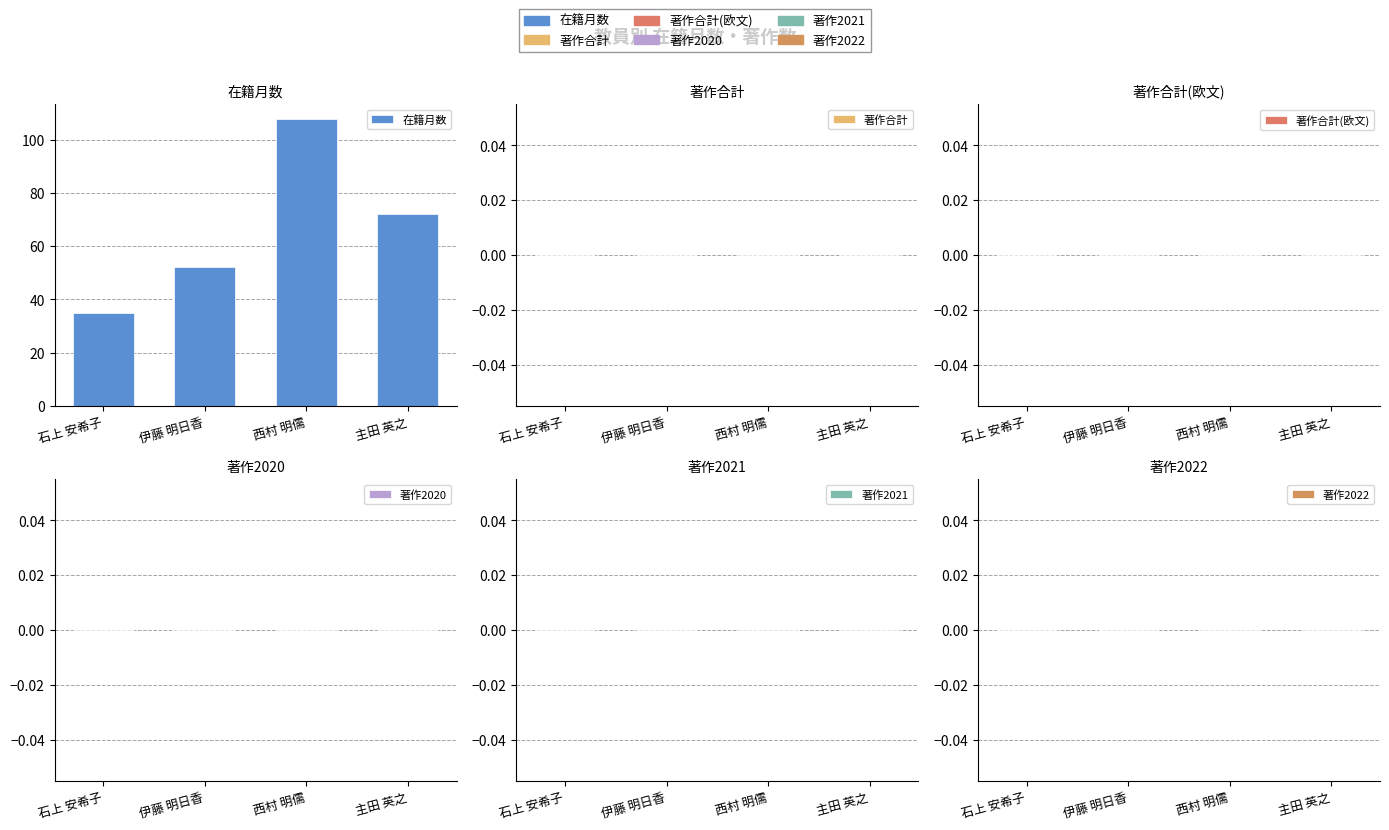

What is the label of the 2nd bar from the right?

西村 明儒